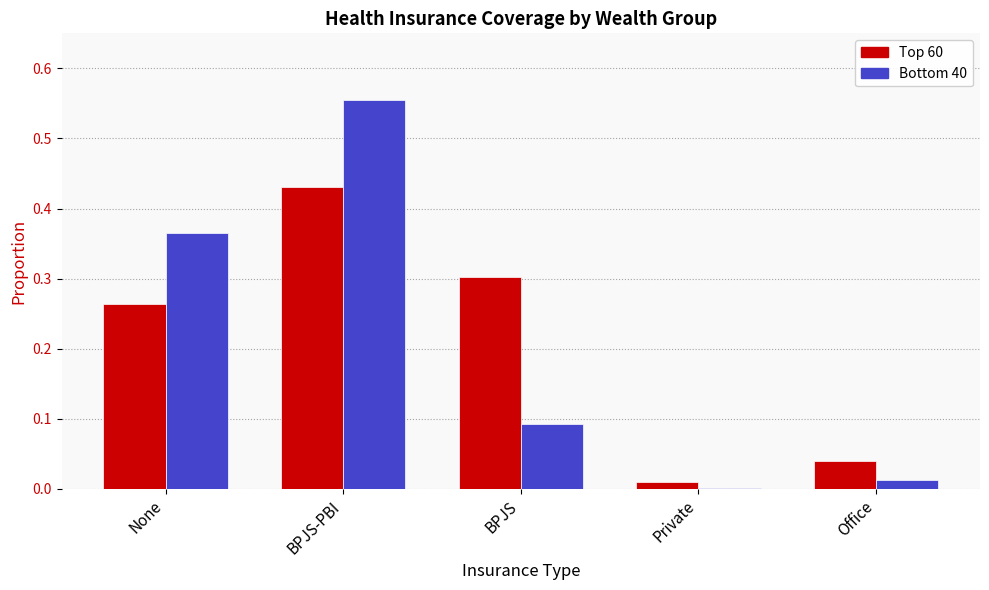

Which category has the highest value in the Top 60 series?

BPJS-PBI